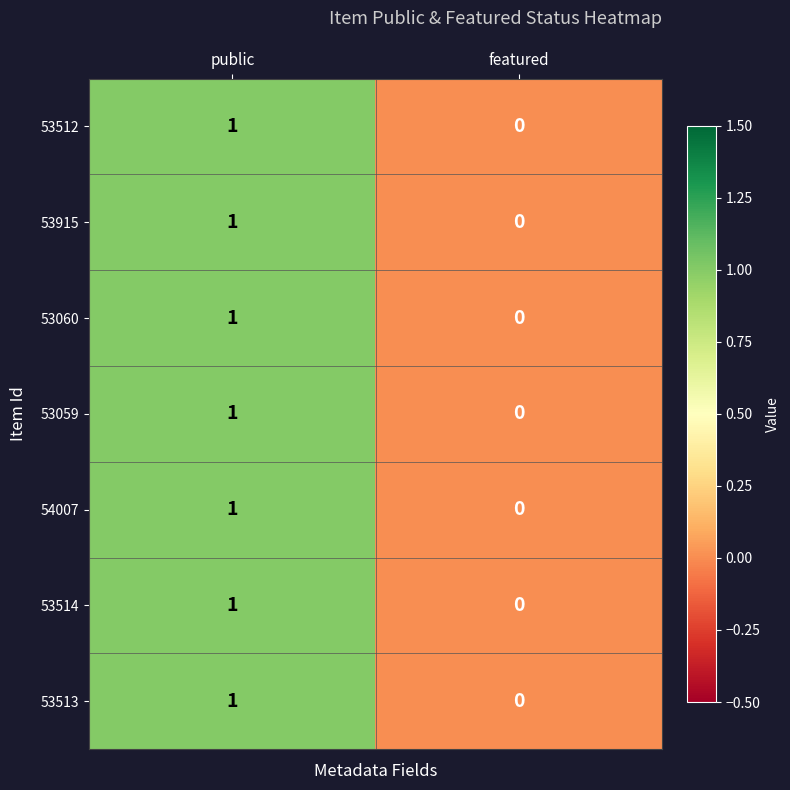

Reading left to right, list all the values displayed in this chart.

53512: public=1	featured=0
53915: public=1	featured=0
53060: public=1	featured=0
53059: public=1	featured=0
54007: public=1	featured=0
53514: public=1	featured=0
53513: public=1	featured=0